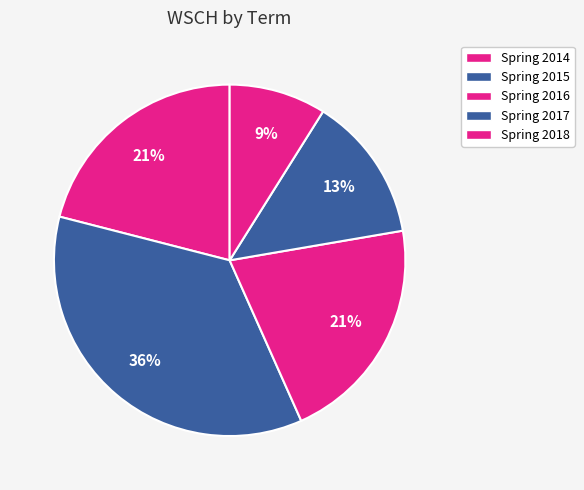

How many slices are in this pie chart?

5